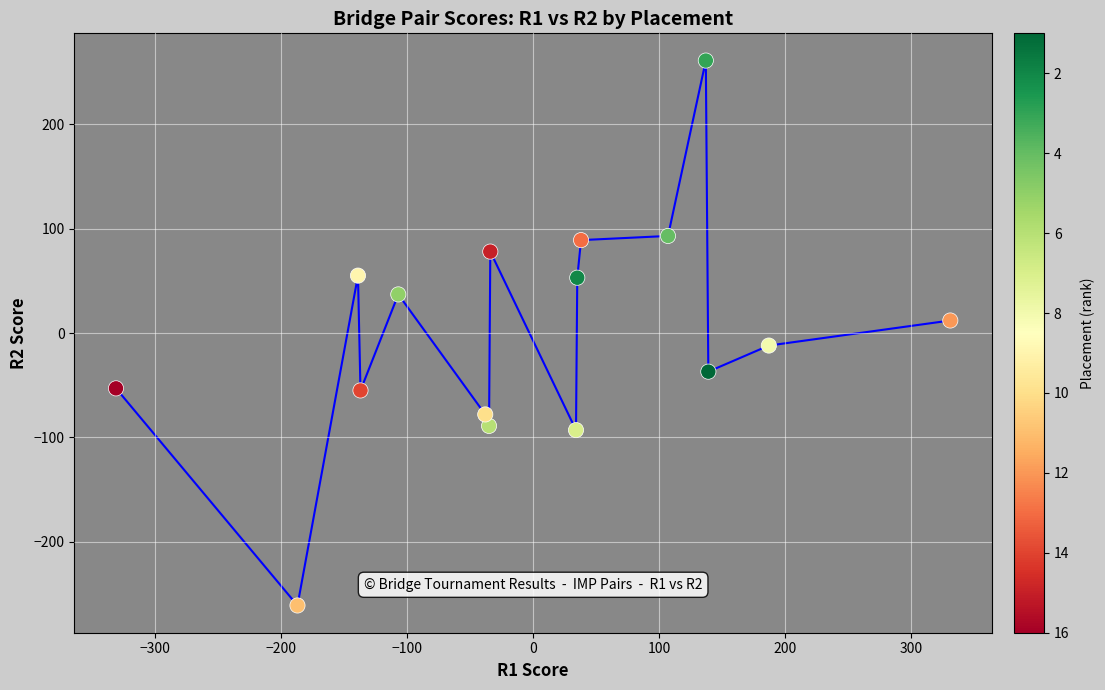

What is the range of X values (max minus min)?

662